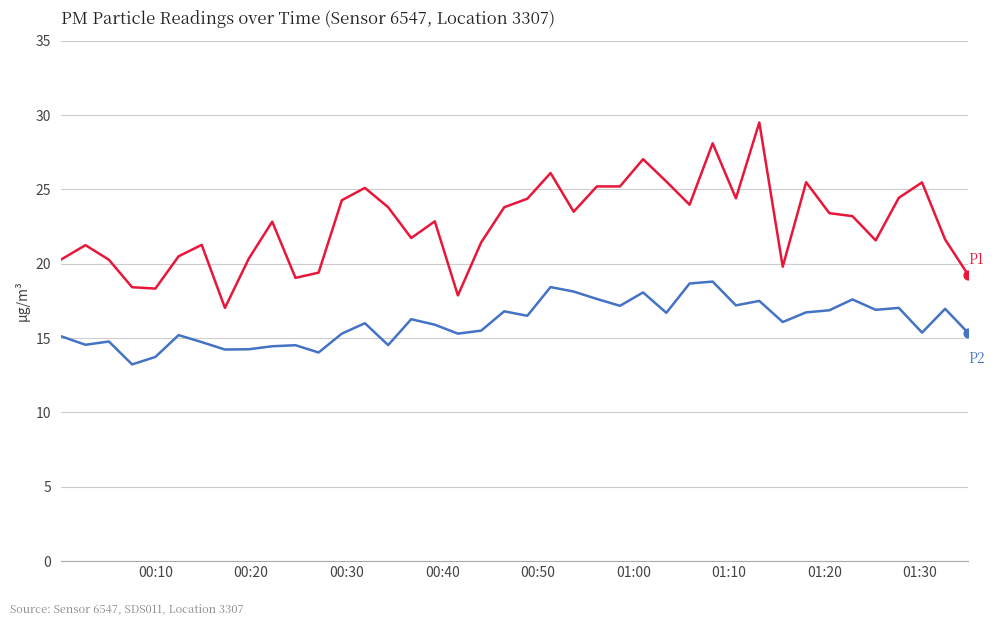

What is the minimum value shown in the chart?

13.2